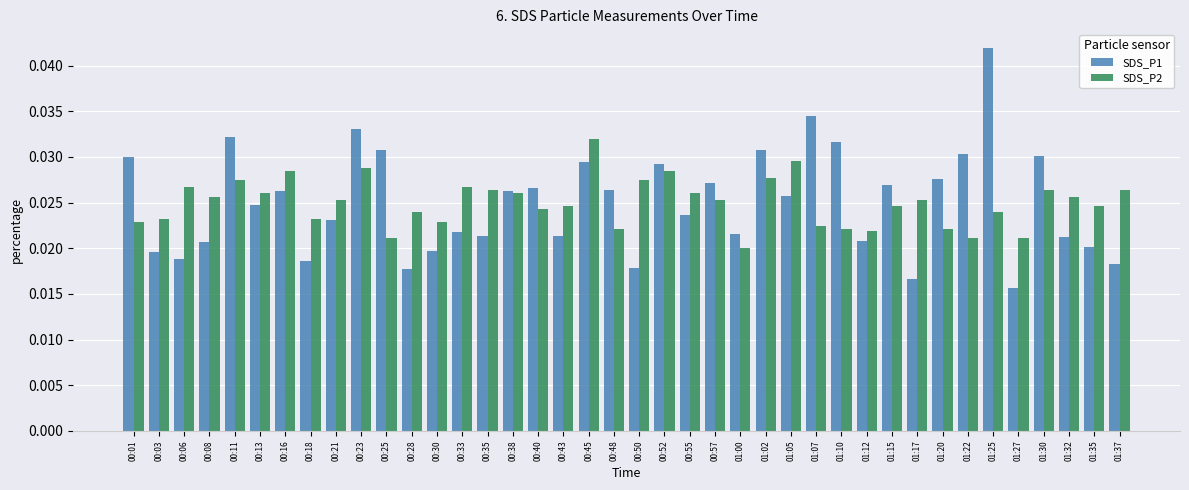

What are all the series names shown in the legend?

SDS_P1, SDS_P2